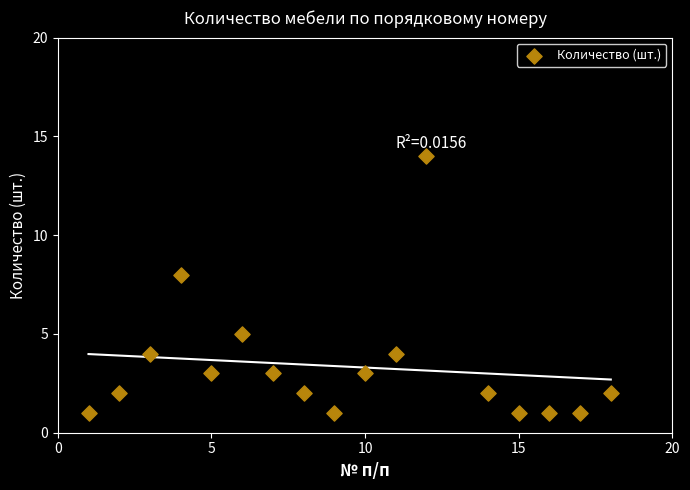

What is the range of Y values (max minus min)?

13